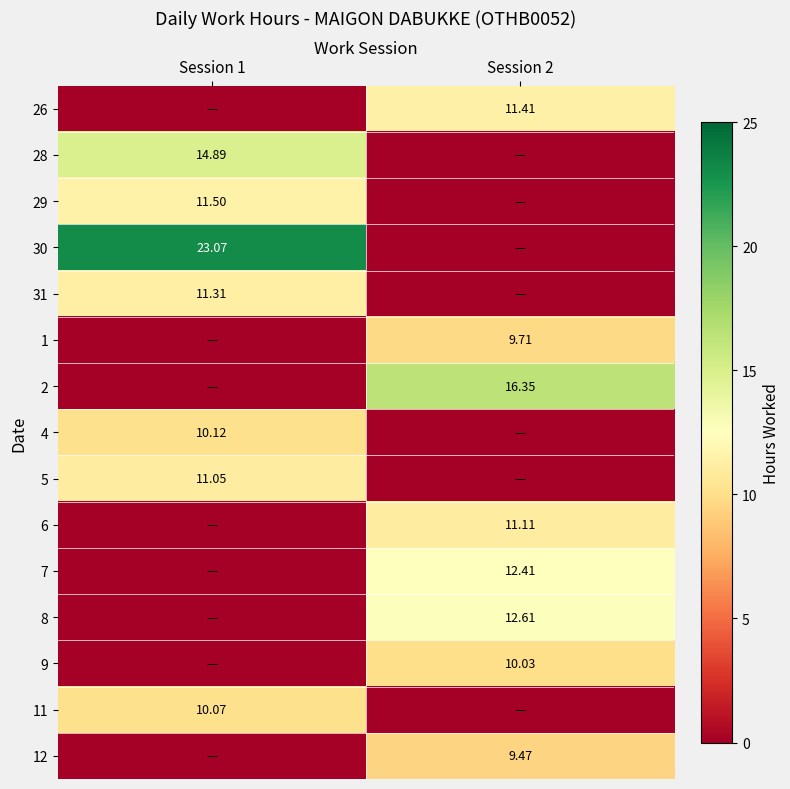

At which label does 12 reach its minimum?

Session 1